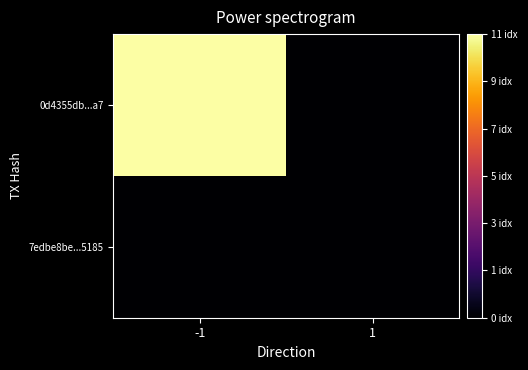

How many distinct data groups are displayed?

2